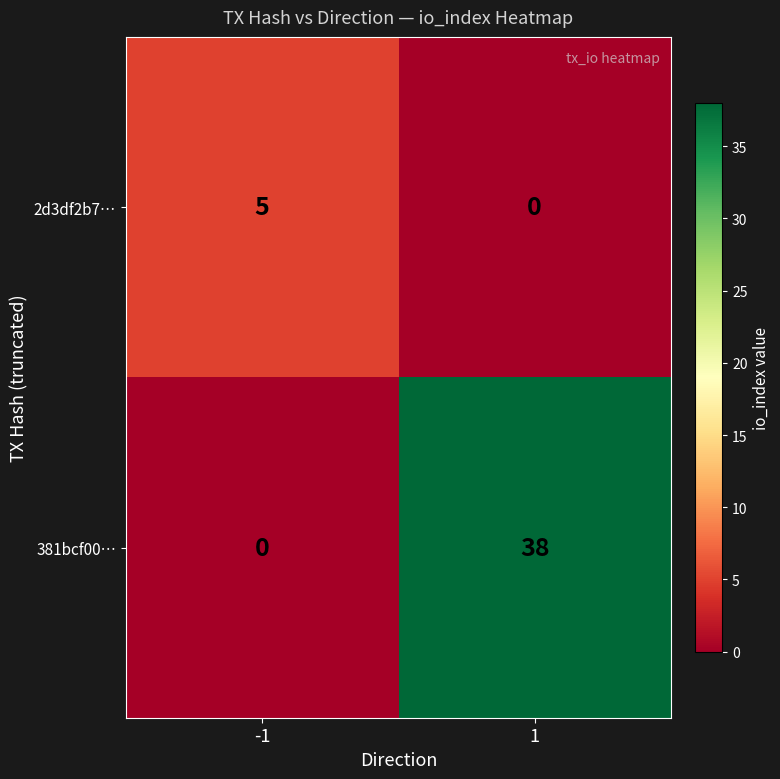

What is the average value of the 381bcf00… series?

19